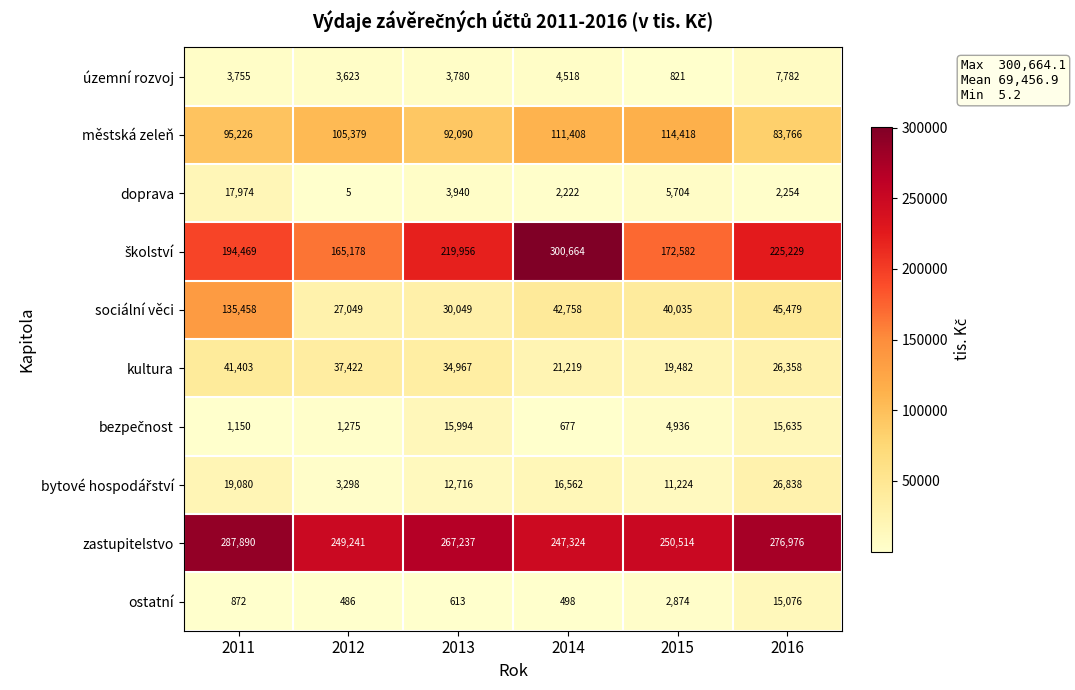

The value of doprava at 2016 is 2254. True or false?

True